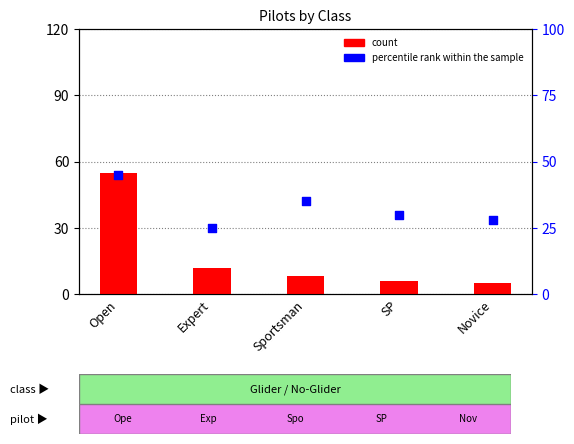

At which category is the sum across all series the highest?

Open